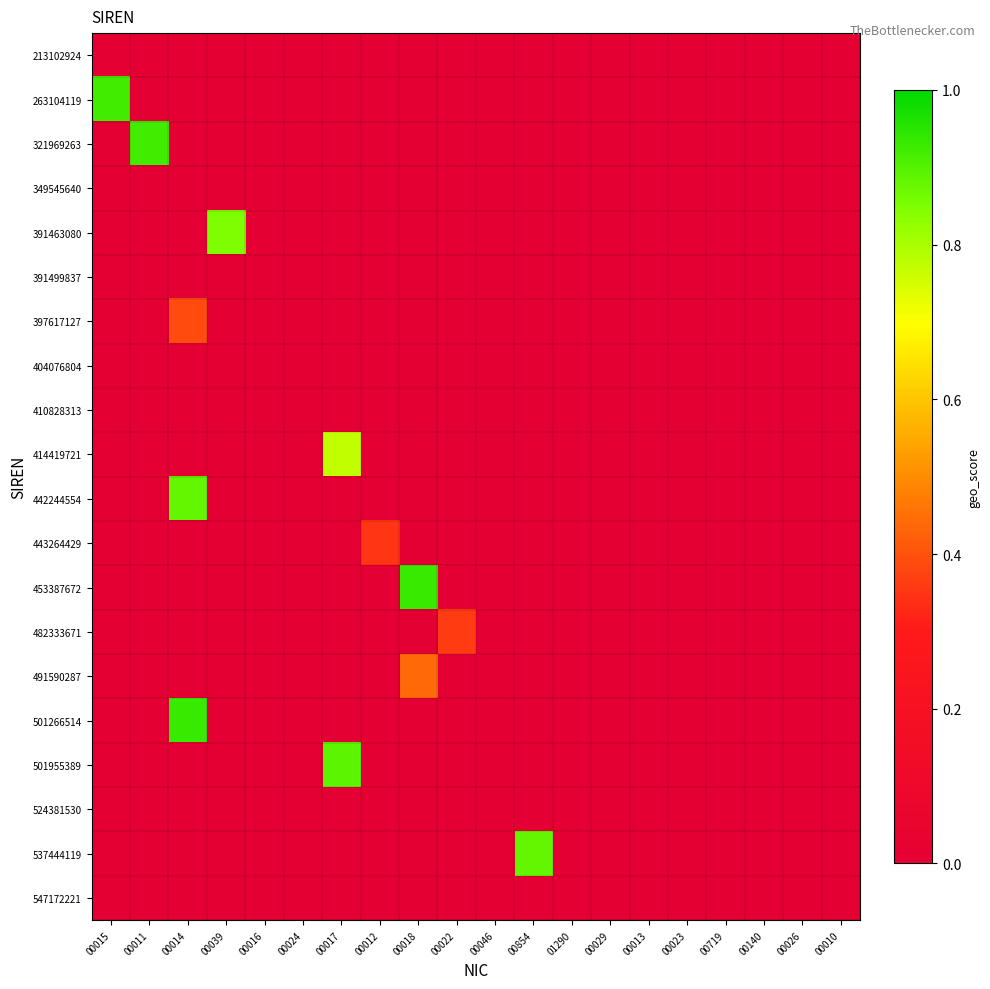

Between 00024 and 00854, which is larger?

00024